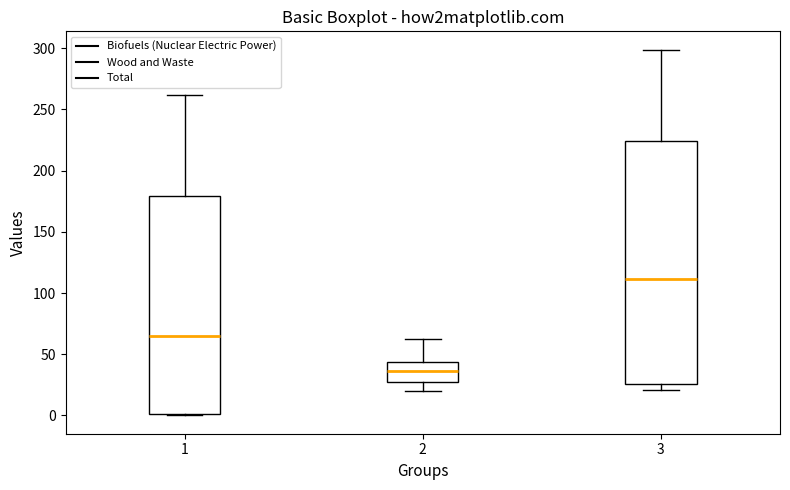

Reading left to right, read every box against the y-axis: the position of its median line, the range the box covers, and the ends of its whiskers. The values are not printed on the chart, so give them approximately, as read against the axis.

1: median 65, box 0 to 180, whiskers 0 to 260
2: median 35, box 30 to 45, whiskers 20 to 65
3: median 110, box 25 to 225, whiskers 20 to 300